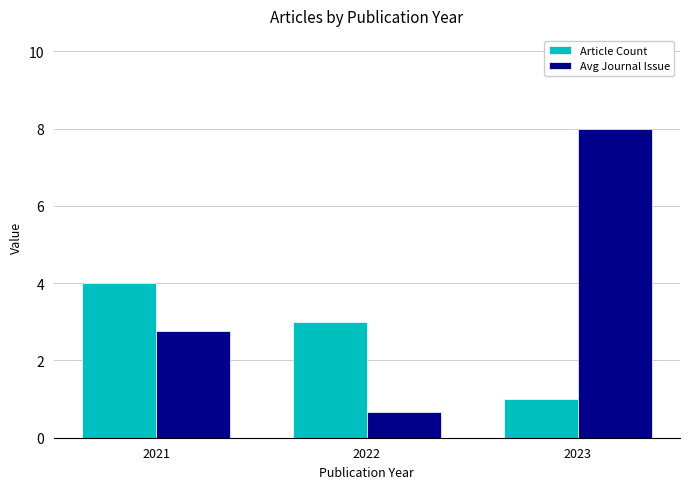

Which category has the lowest value in the Avg Journal Issue series?

2022